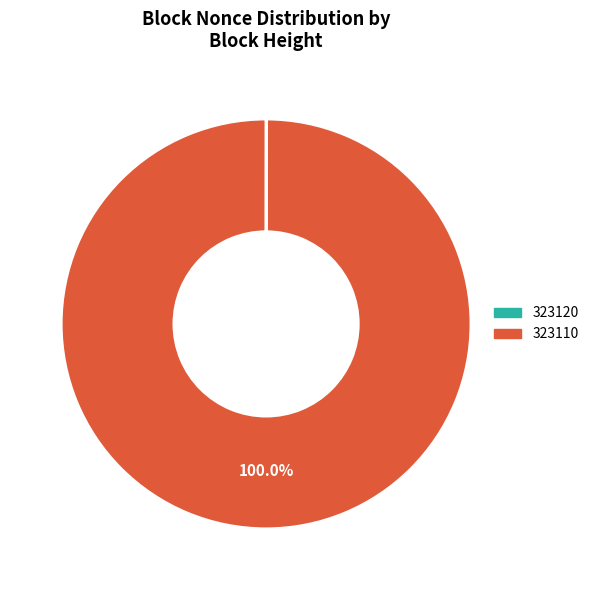

What is the majority slice?

323110